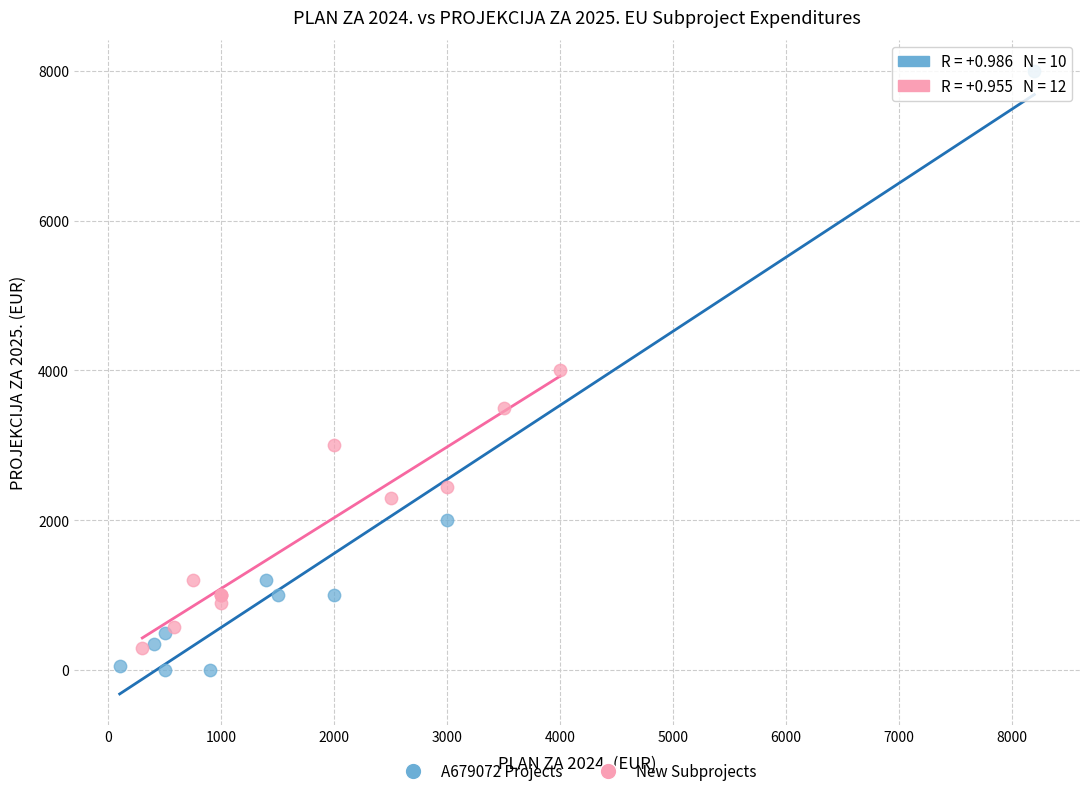

Which series contains the highest Y value?

A679072 Projects